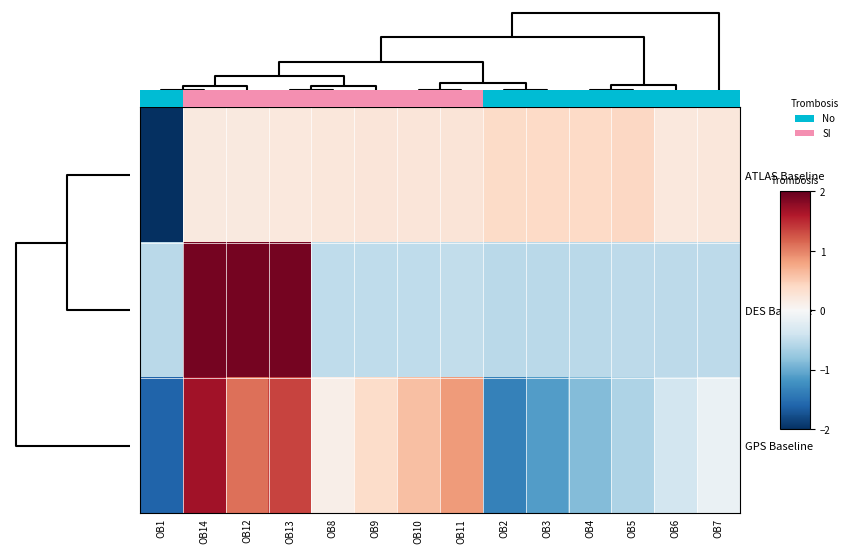

Is it true that ATLAS Baseline equals 0.7 at OB4?

False